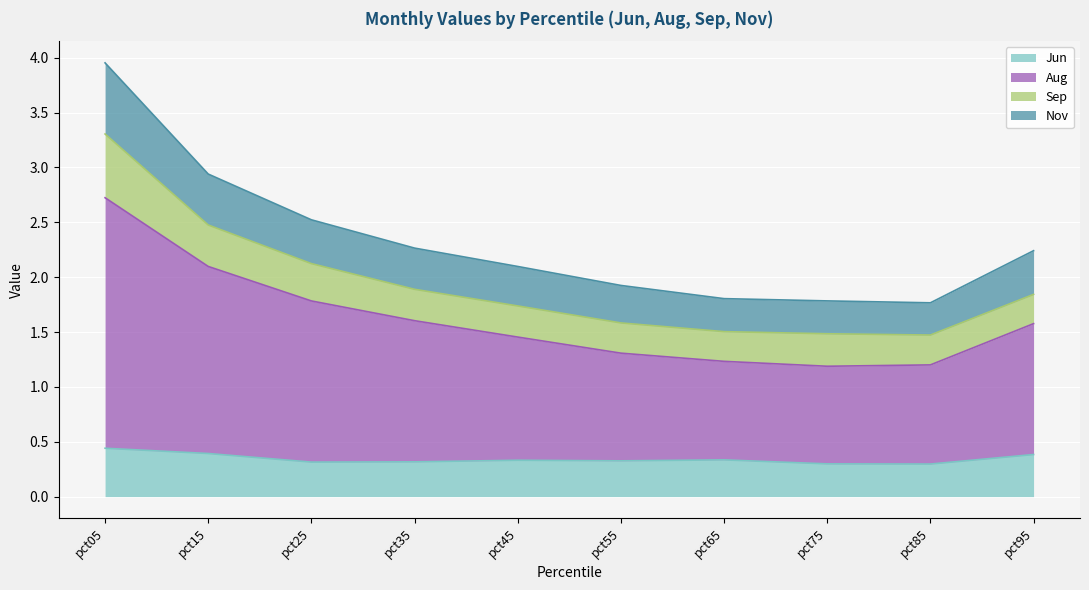

What is the average value of the Jun series?

0.3